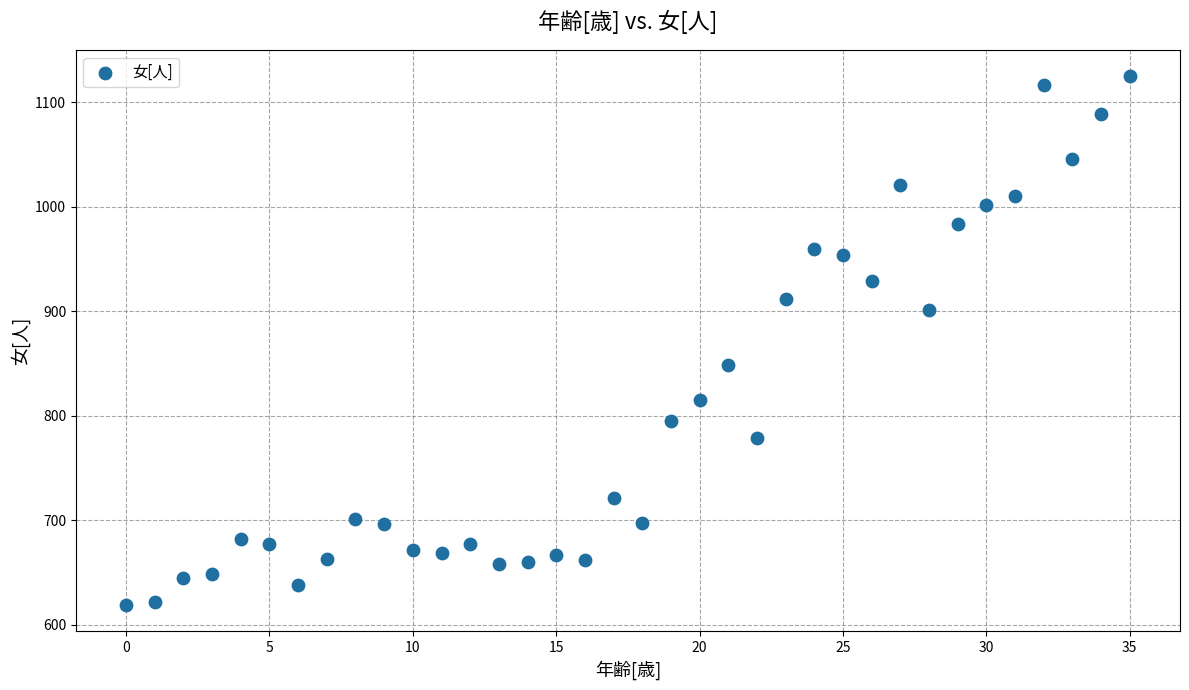

What Y value in the scatter plot is closest to 872?

849